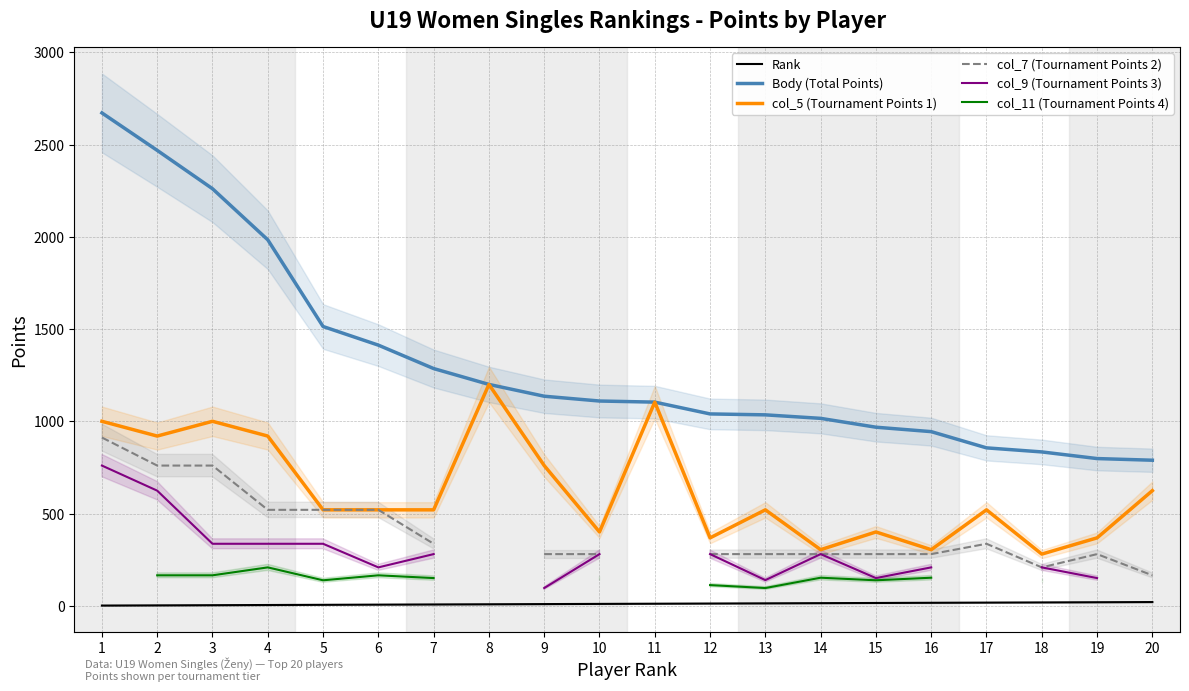

Which series has the largest total across all categories?

Body (Total Points)